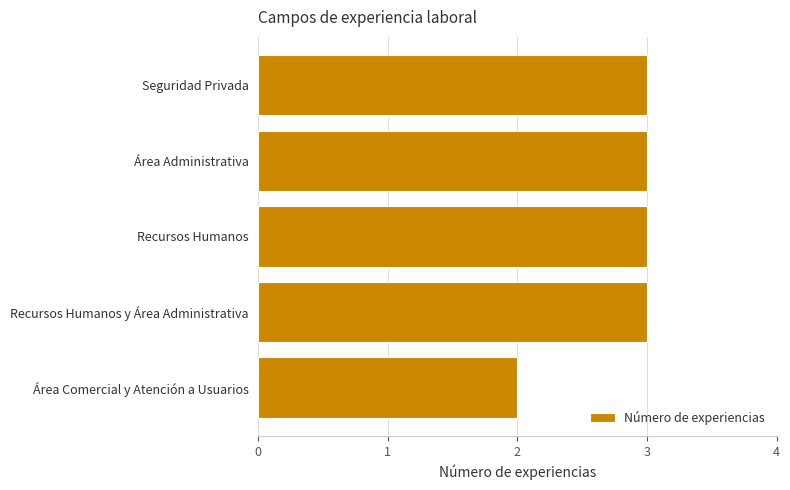

Between Área Comercial y Atención a Usuarios and Recursos Humanos y Área Administrativa, which is larger?

Recursos Humanos y Área Administrativa